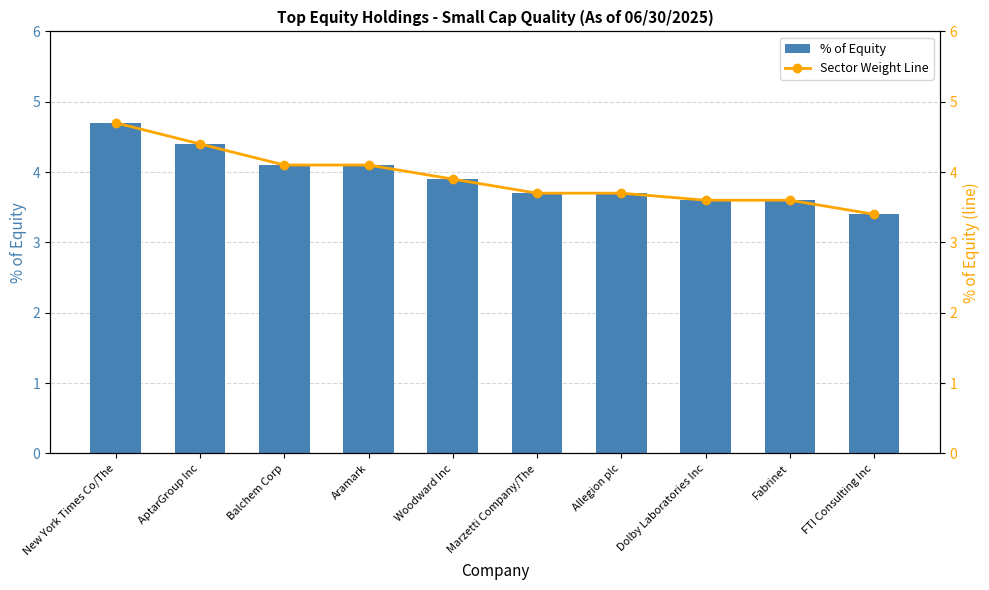

Does the chart contain stacked bars?

No